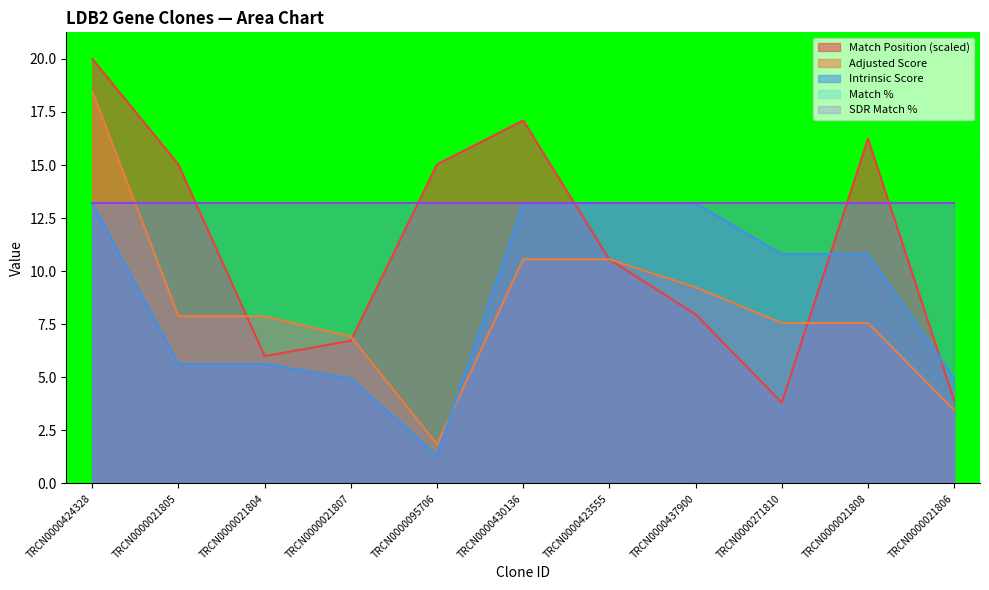

How many lines are shown in the chart?

5